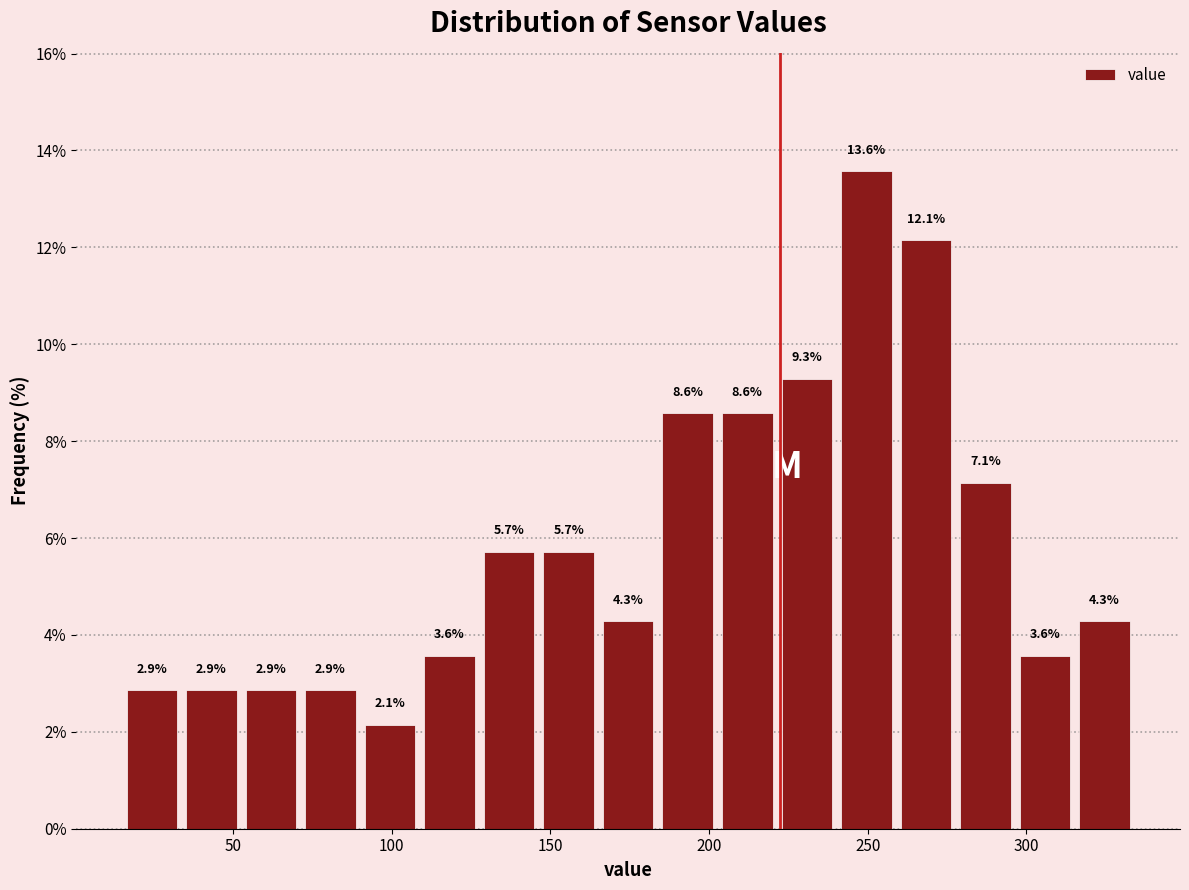

Read against the x-axis, roughly where is the centre of the tallest bar?

250